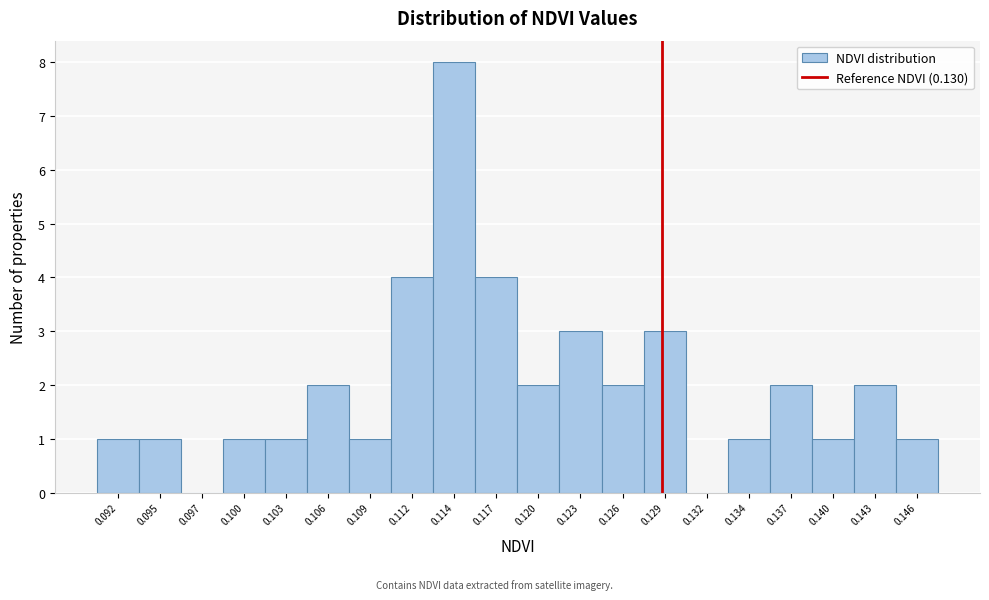

Reading right to left, what are all the values shown in this chart?

0.146=1	0.143=2	0.140=1	0.137=2	0.134=1	0.132=0	0.129=3	0.126=2	0.123=3	0.120=2	0.117=4	0.114=8	0.112=4	0.109=1	0.106=2	0.103=1	0.100=1	0.097=0	0.095=1	0.092=1